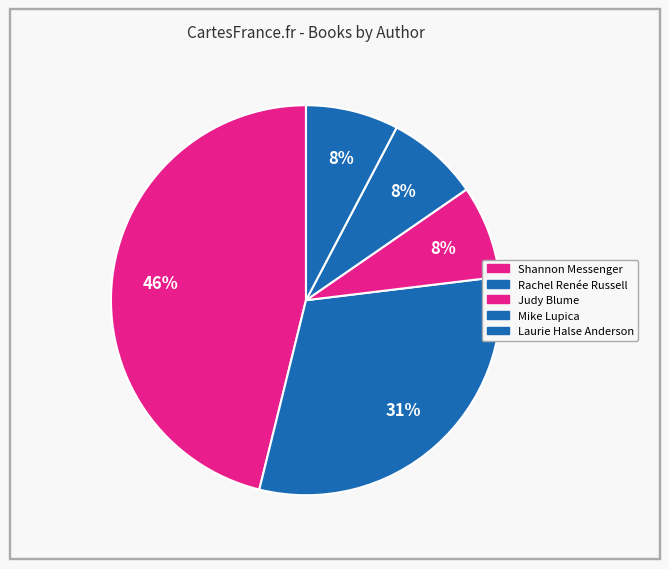

What is the largest slice in the pie chart?

Shannon Messenger